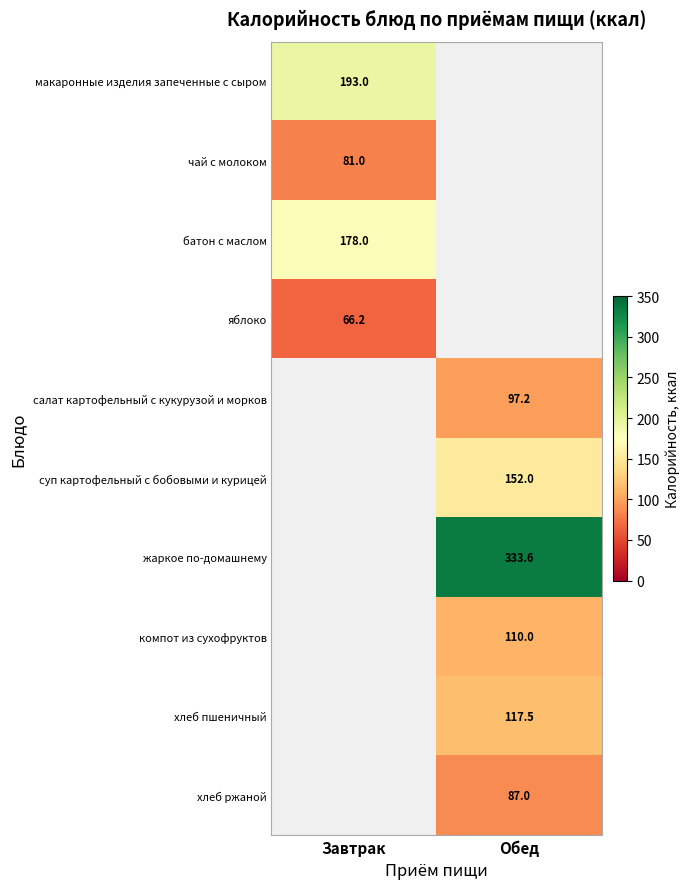

The value of чай с молоком at Завтрак is 81.0. True or false?

True